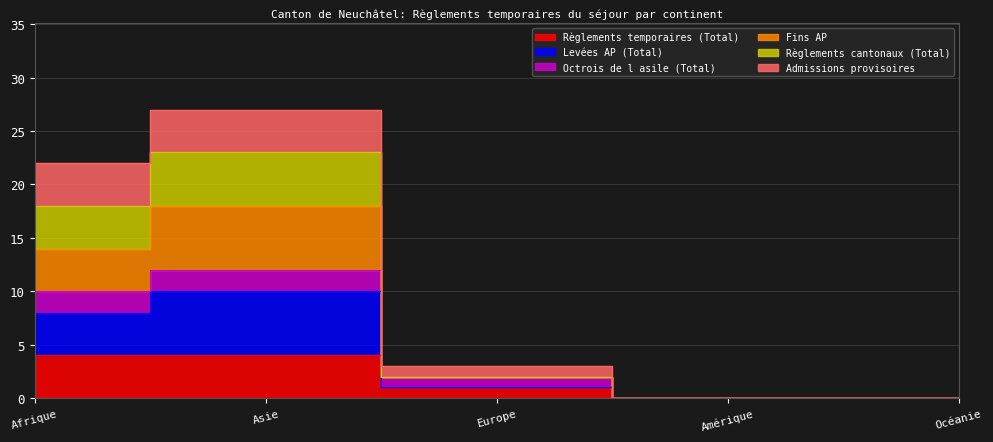

Which series has the largest total across all categories?

Levées AP (Total)